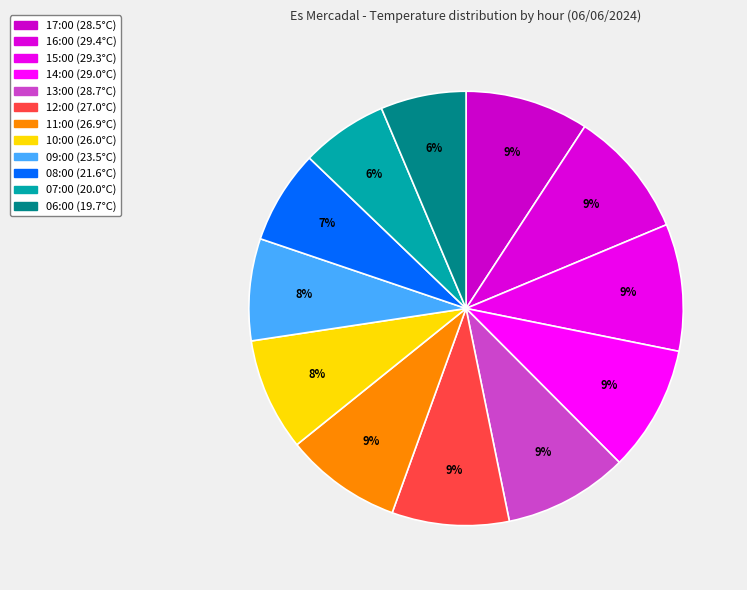

Which category has the smallest portion of the pie?

06:00